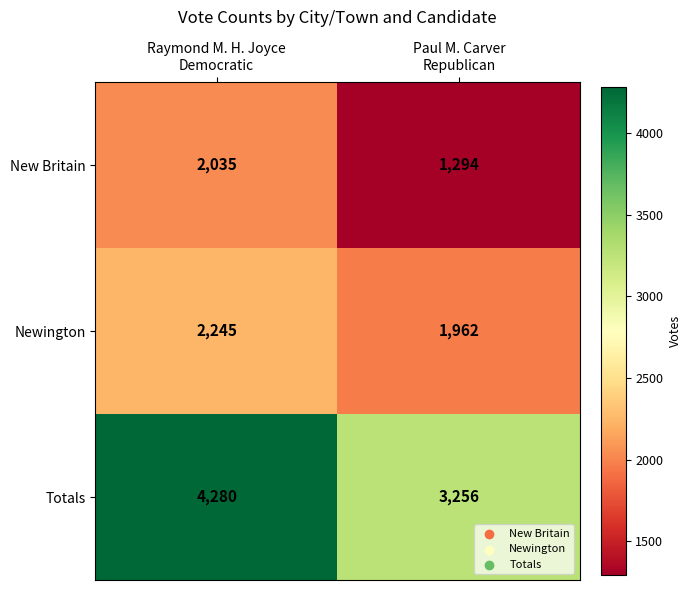

Which series has the largest total across all categories?

Totals